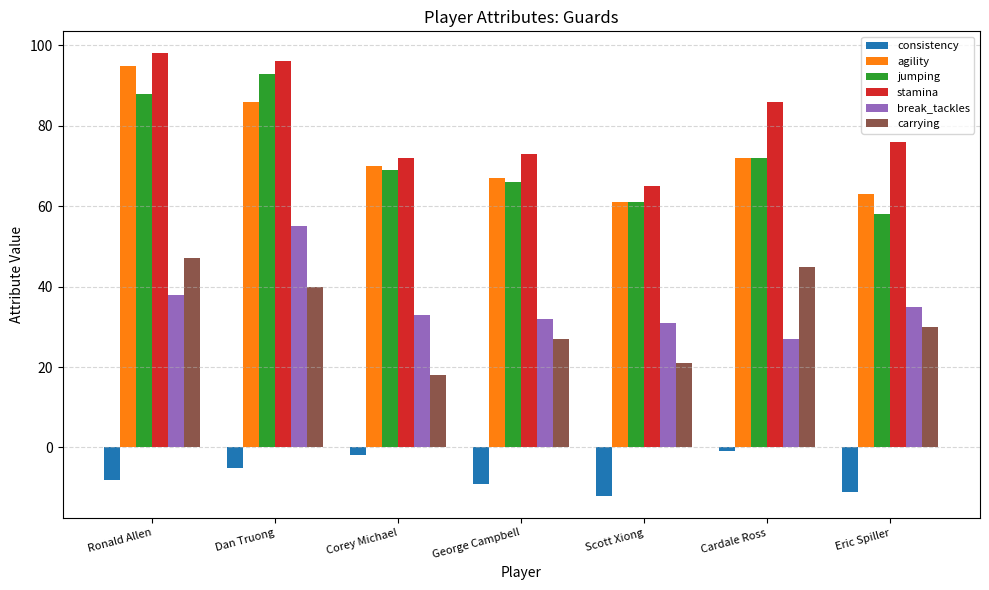

Reading left to right, what are all the values shown in this chart?

consistency: Ronald Allen=-8	Dan Truong=-5	Corey Michael=-2	George Campbell=-9	Scott Xiong=-12	Cardale Ross=-1	Eric Spiller=-11
agility: Ronald Allen=95	Dan Truong=86	Corey Michael=70	George Campbell=67	Scott Xiong=61	Cardale Ross=72	Eric Spiller=63
jumping: Ronald Allen=88	Dan Truong=93	Corey Michael=69	George Campbell=66	Scott Xiong=61	Cardale Ross=72	Eric Spiller=58
stamina: Ronald Allen=98	Dan Truong=96	Corey Michael=72	George Campbell=73	Scott Xiong=65	Cardale Ross=86	Eric Spiller=76
break_tackles: Ronald Allen=38	Dan Truong=55	Corey Michael=33	George Campbell=32	Scott Xiong=31	Cardale Ross=27	Eric Spiller=35
carrying: Ronald Allen=47	Dan Truong=40	Corey Michael=18	George Campbell=27	Scott Xiong=21	Cardale Ross=45	Eric Spiller=30